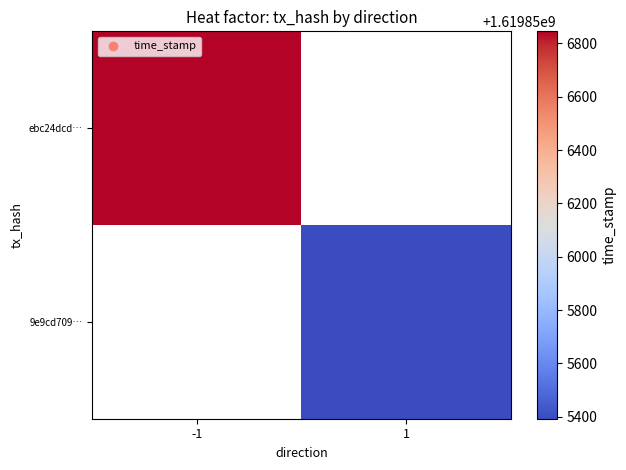

What is the sum of the ebc24dcdbfd2d59d423d42b1d370b7c11147ee2 values at time_stamp and direction?

1619856844